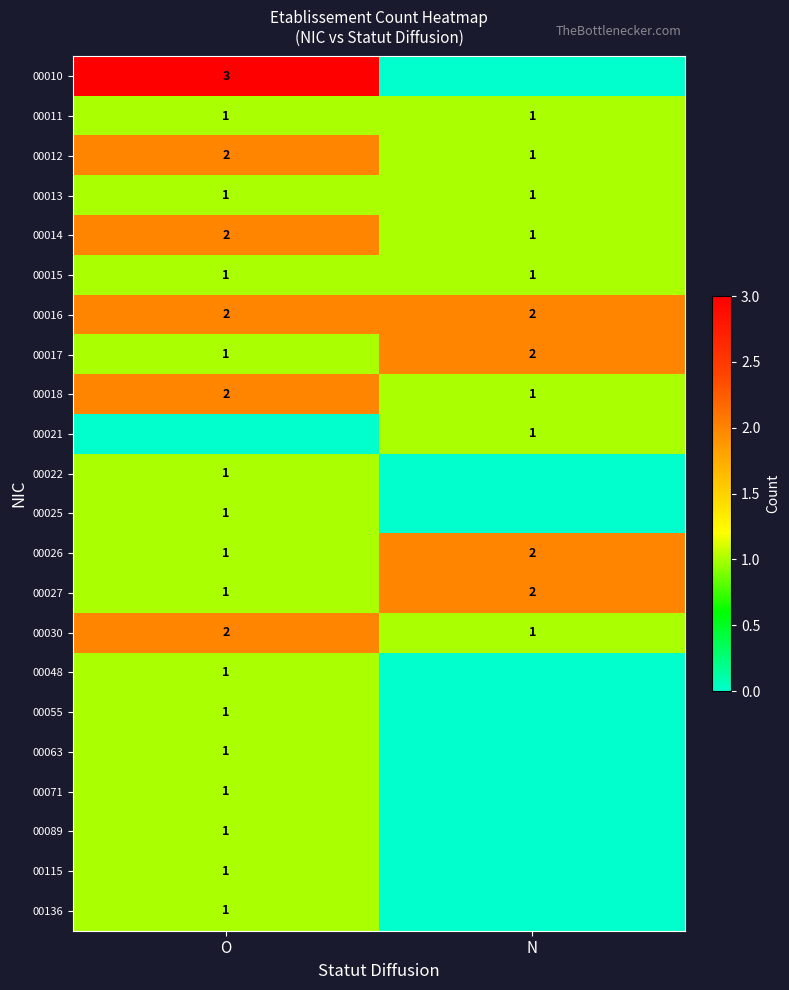

What is the spread (max minus min) of values at O?

3